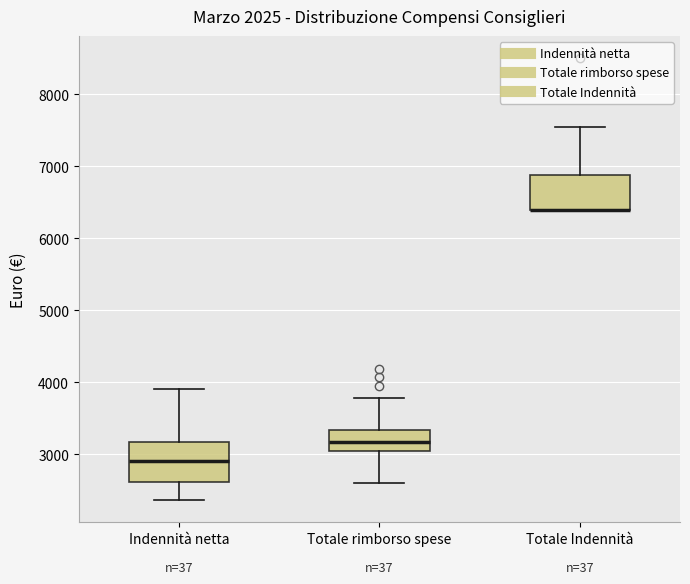

Where does the lower whisker of the box for Totale rimborso spese end on the y-axis? The values are not printed on the chart, so give them approximately, as read against the axis.

2600